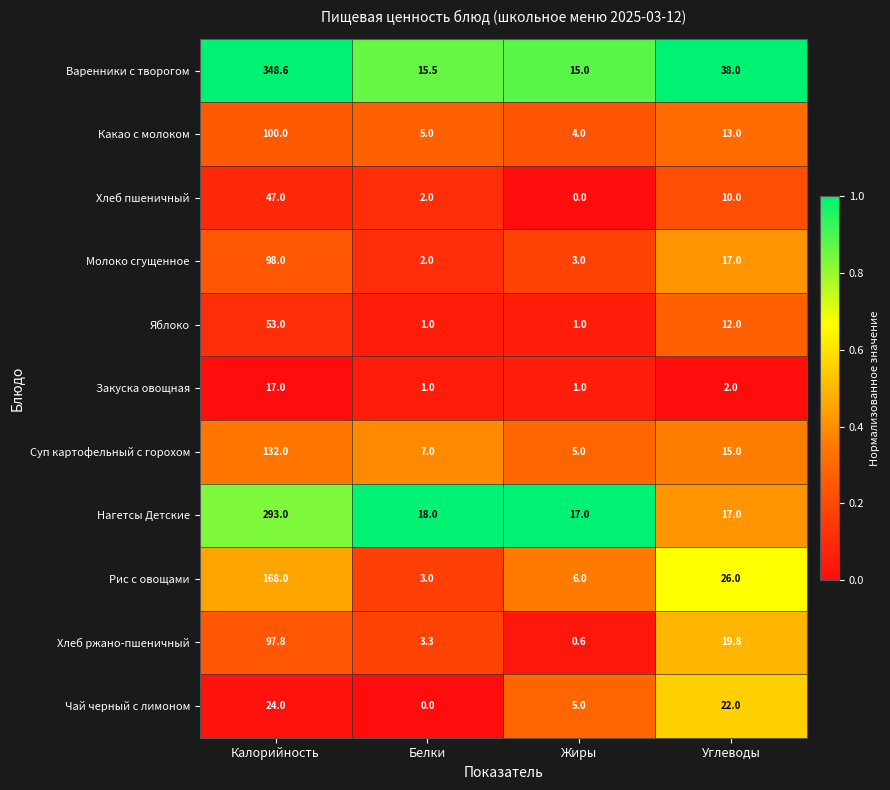

At which category is the sum across all series the highest?

Калорийность